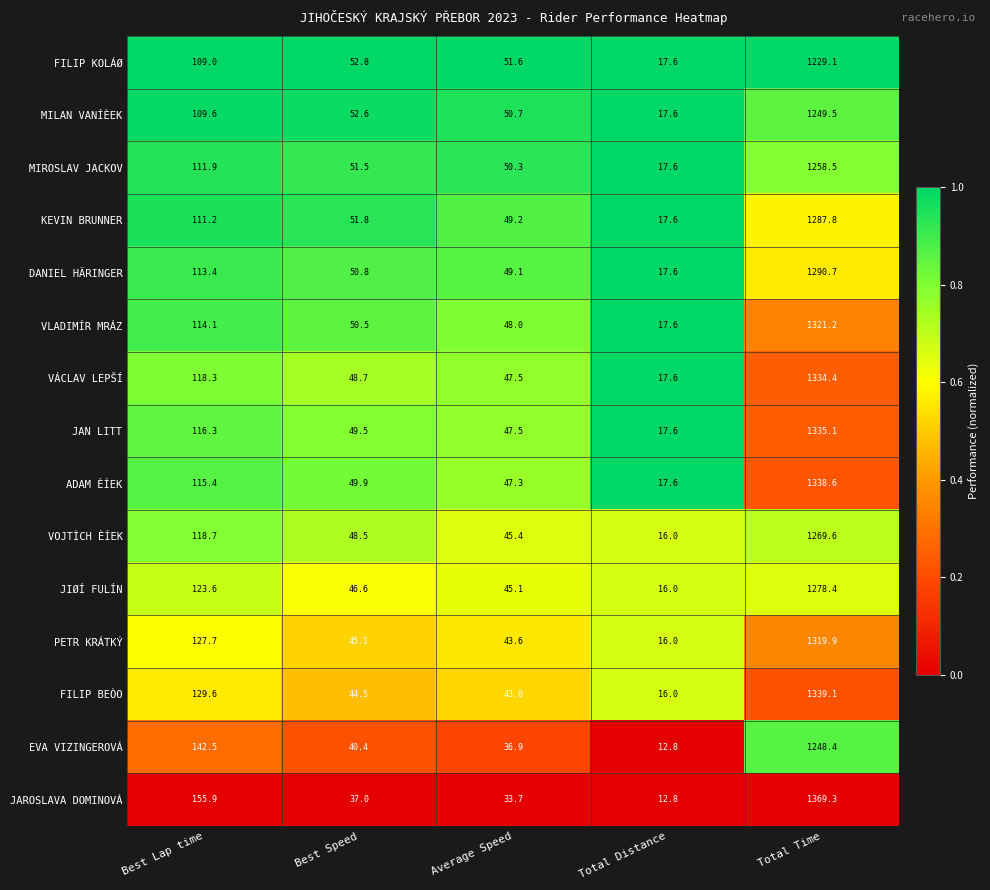

What is the difference between the second highest and minimum values in the MIROSLAV JACKOV series?

94.3